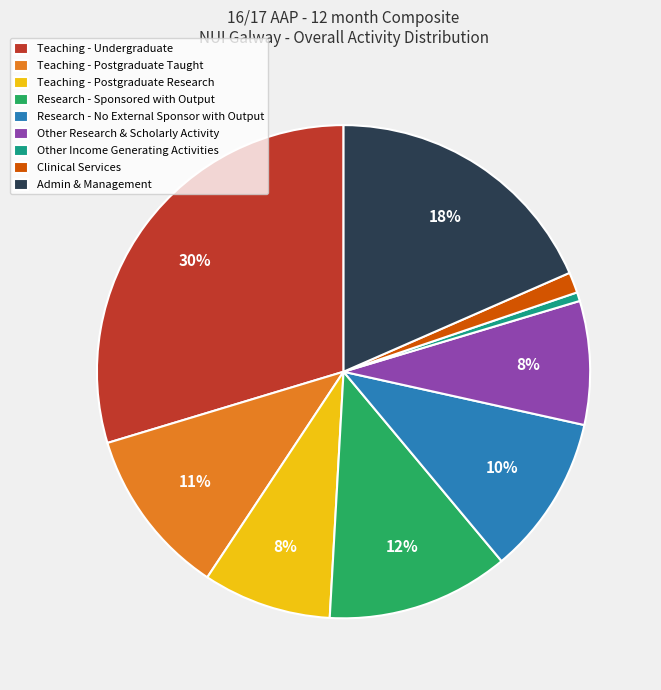

To the nearest percent, what portion does Teaching - Undergraduate represent?

30%